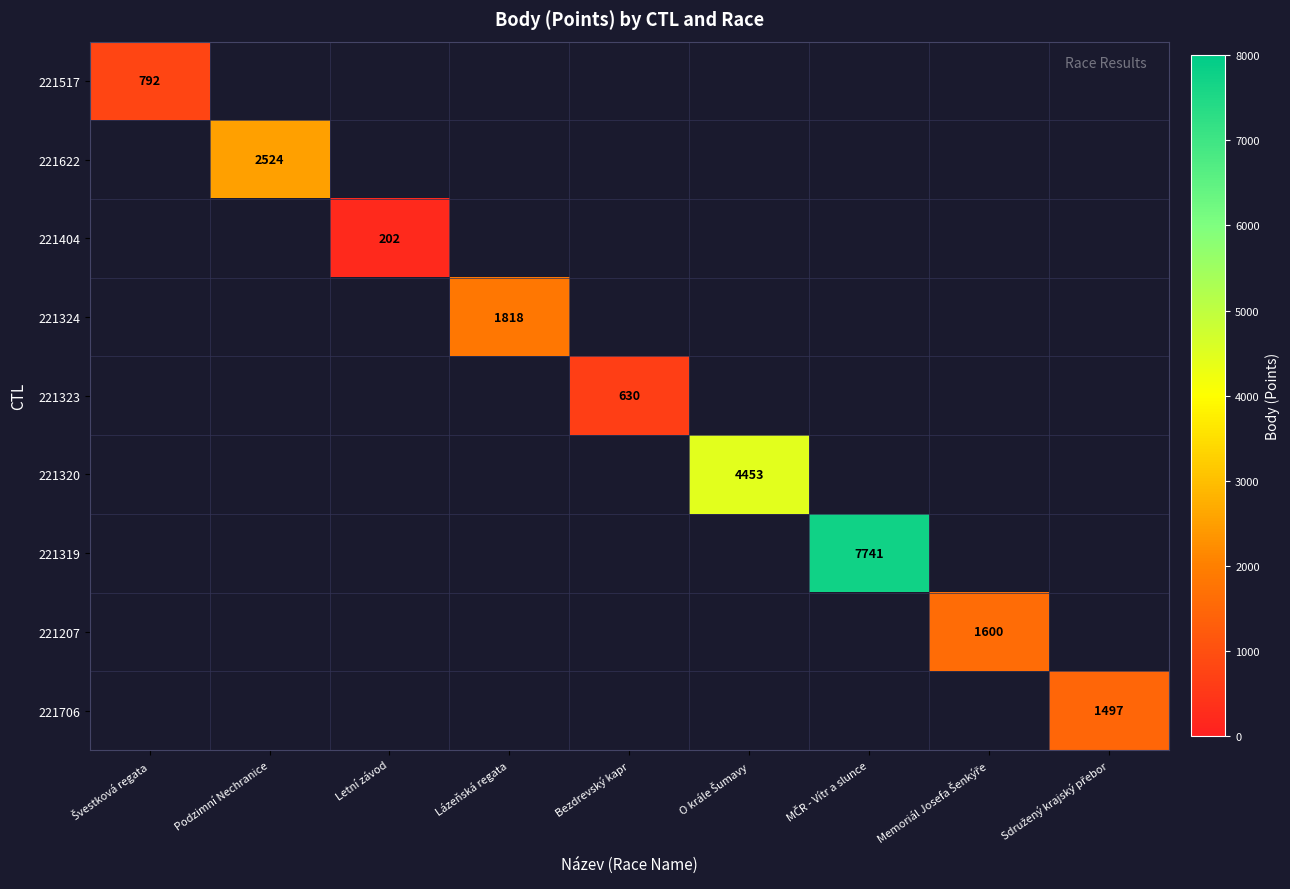

At which category does the chart reach its minimum across all series?

Letní závod